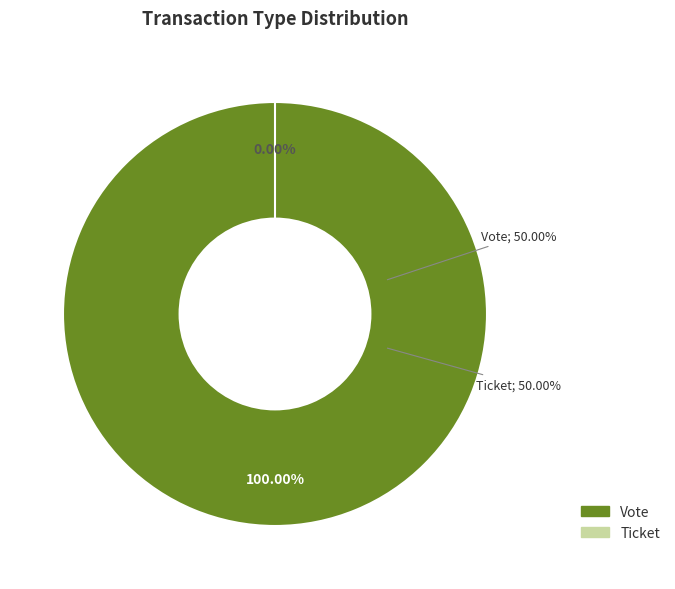

To the nearest percent, what is the difference between the largest and smallest slice percentages?

100%